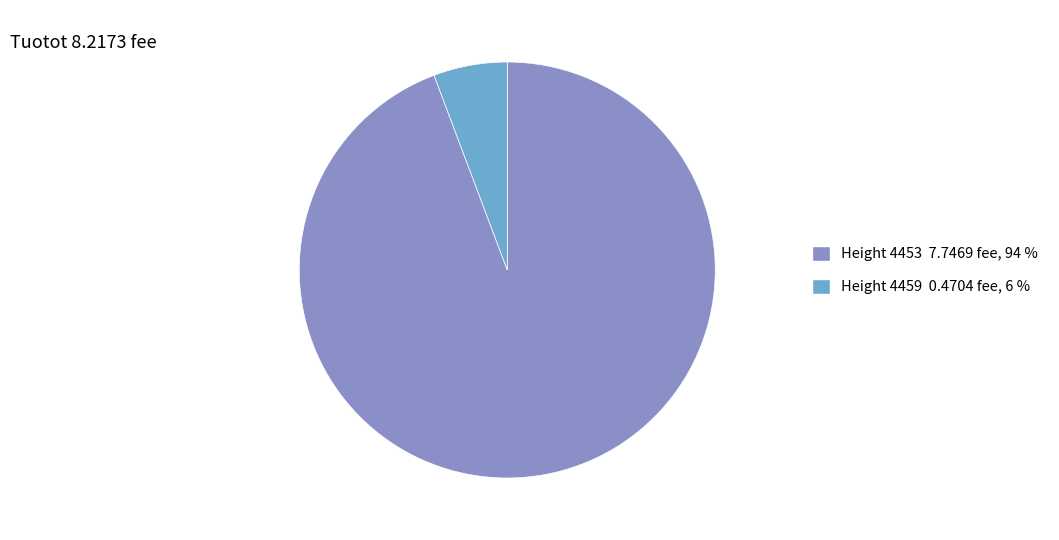

Rank the categories by value from lowest to highest.

Height 4459 0.4704 fee, 6 %, Height 4453 7.7469 fee, 94 %